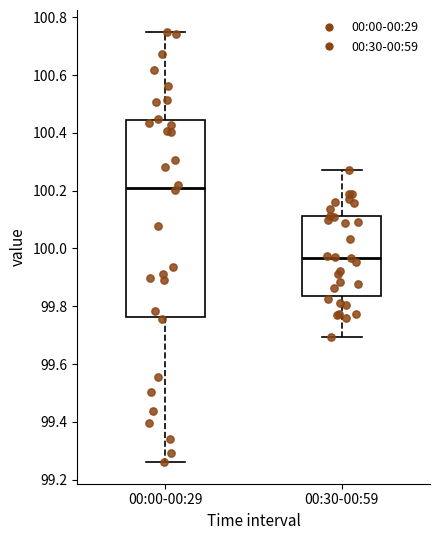

Which box is the tallest, from its lower edge to its upper edge?

00:00-00:29